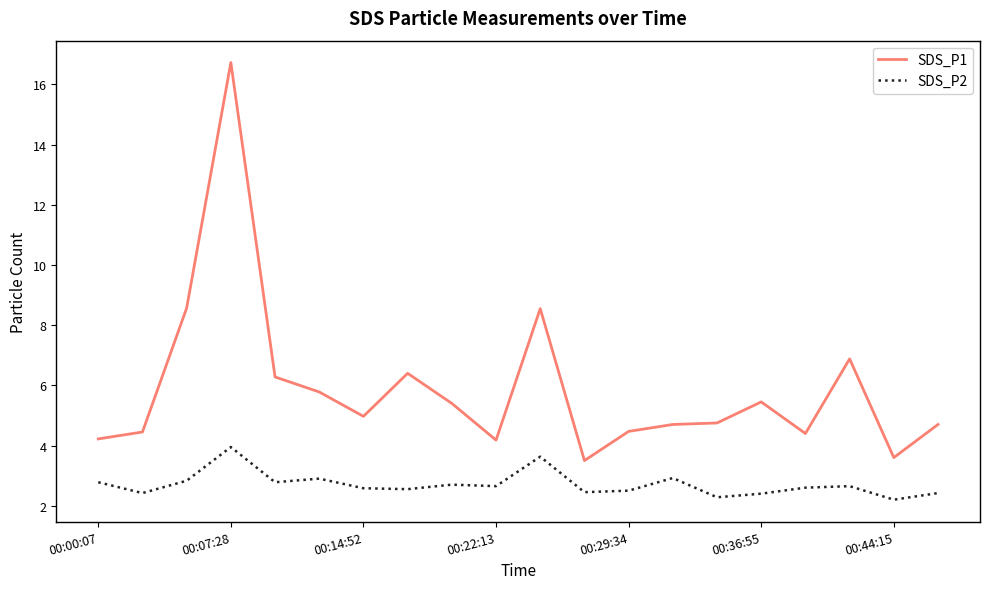

What is the greatest value displayed?

16.7